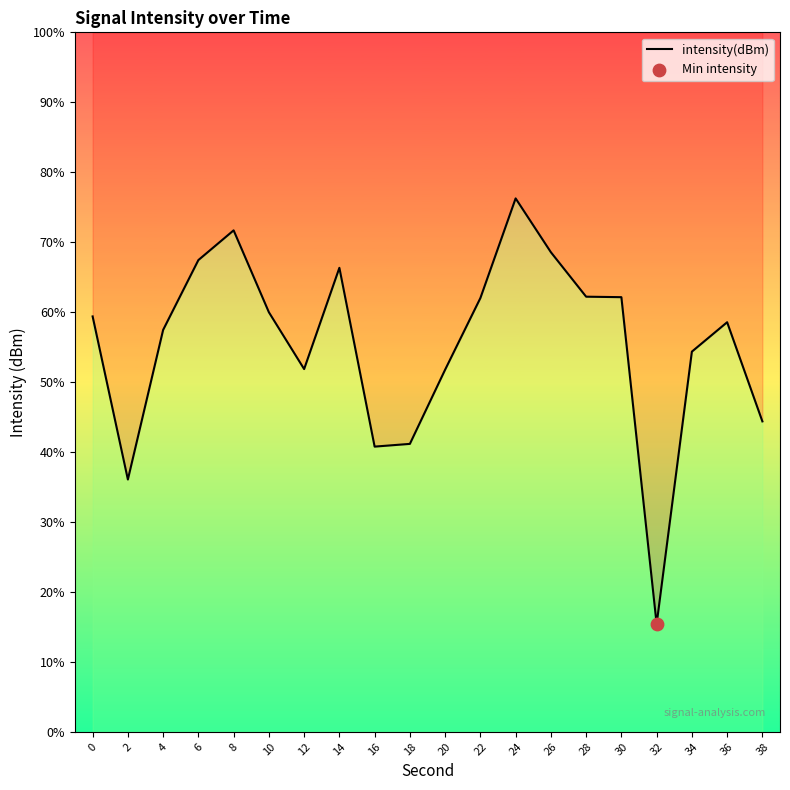

Between 22 and 6, which is larger?

6